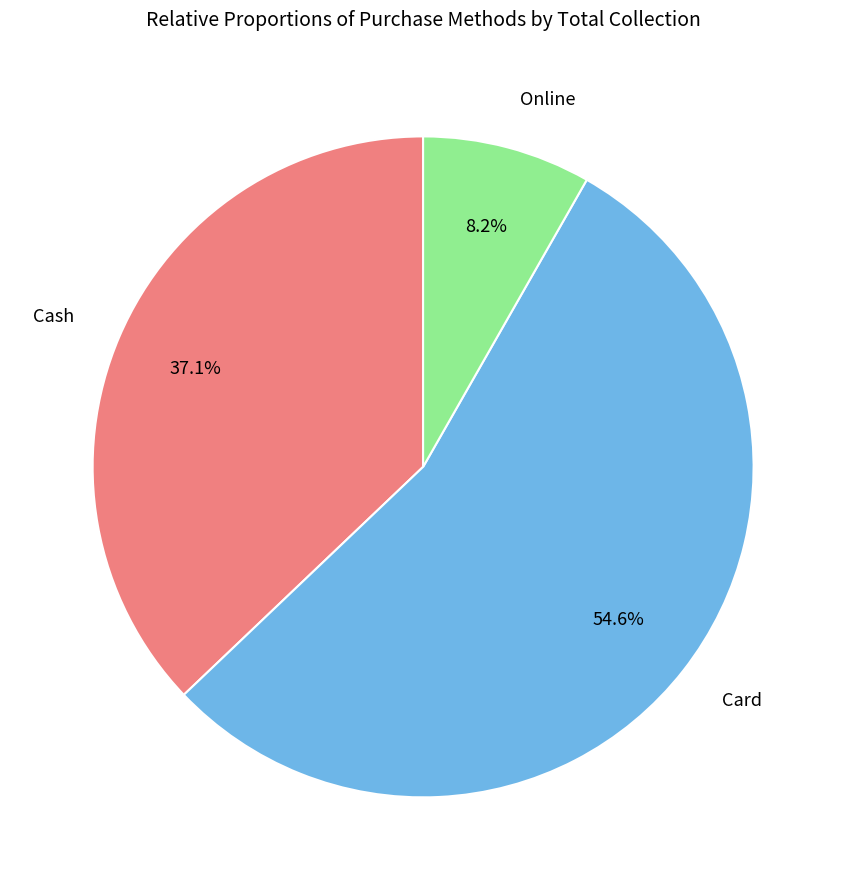

To the nearest percent, what portion does Online represent?

8%